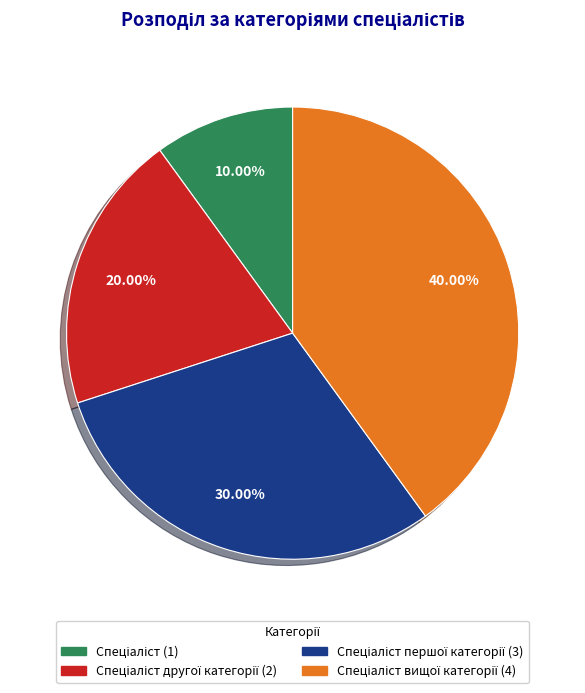

Is there any slice that represents more than half of the pie?

No